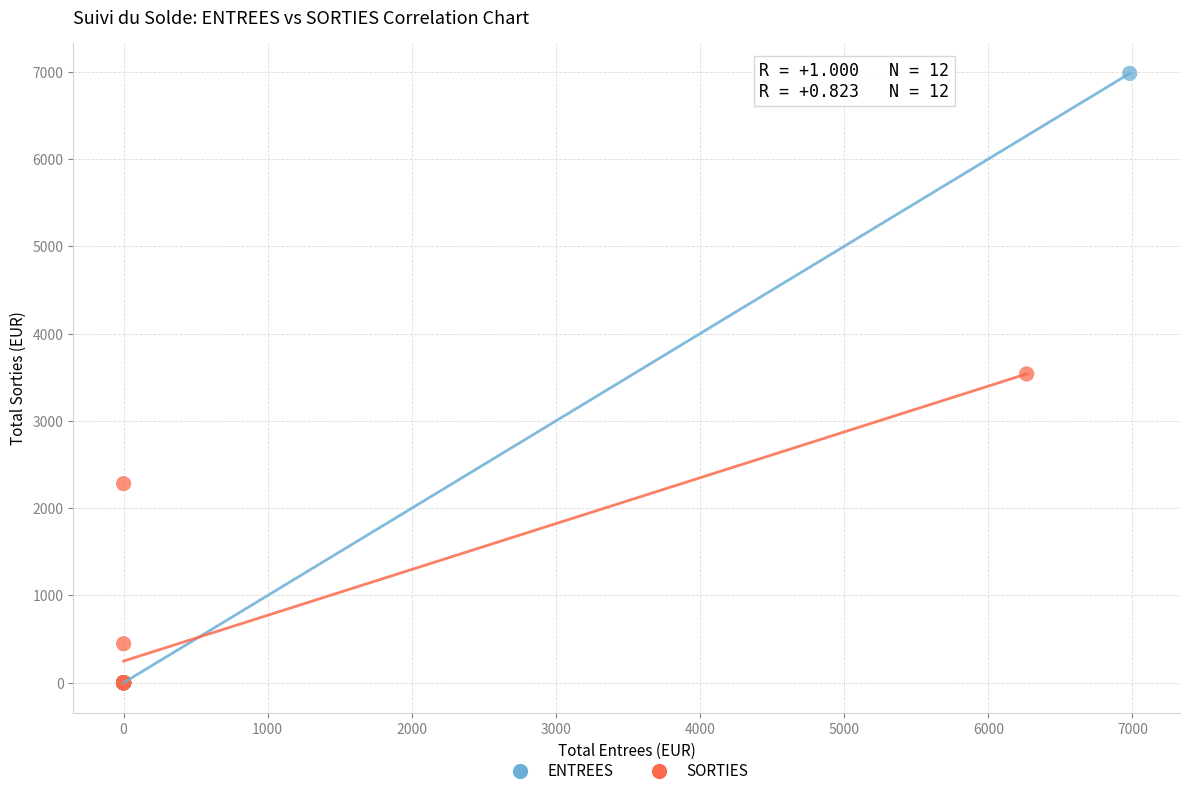

Which series has the largest Y range (max minus min)?

ENTREES